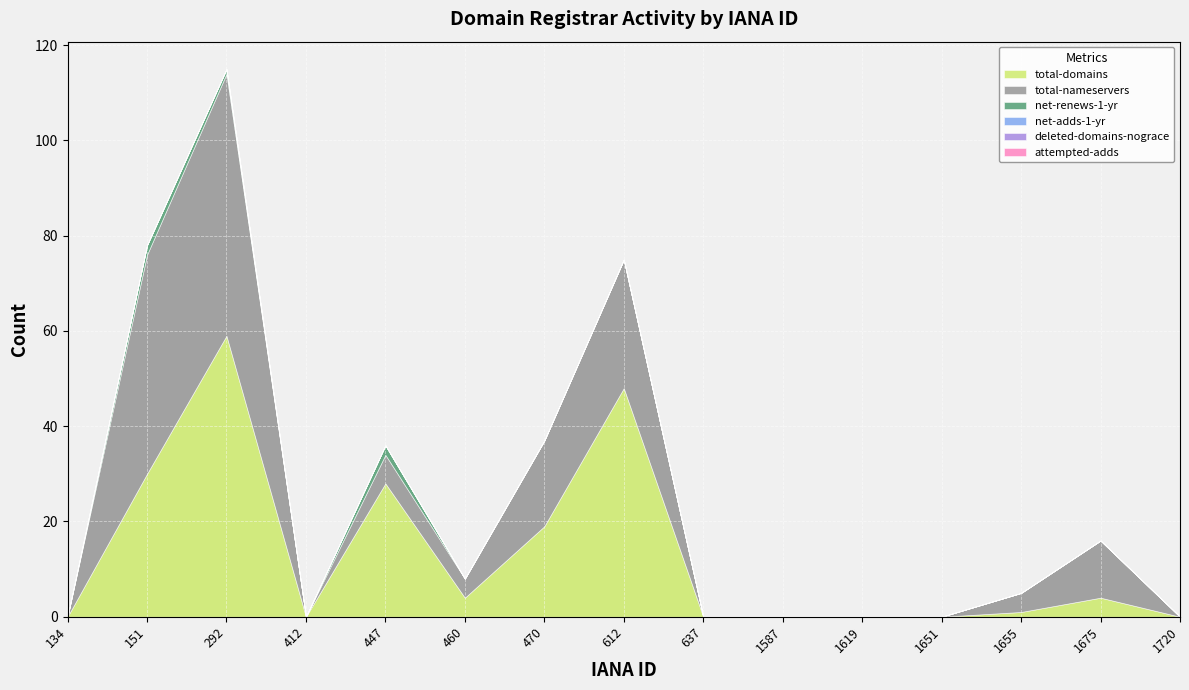

True or false: total-nameservers and attempted-adds cross at least once.

False